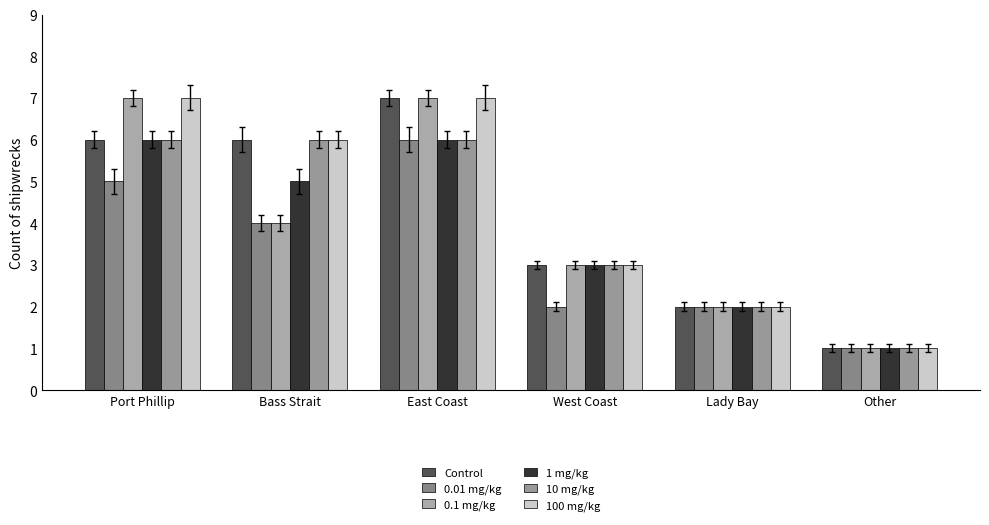

At which label is Control closest to 4?

West Coast